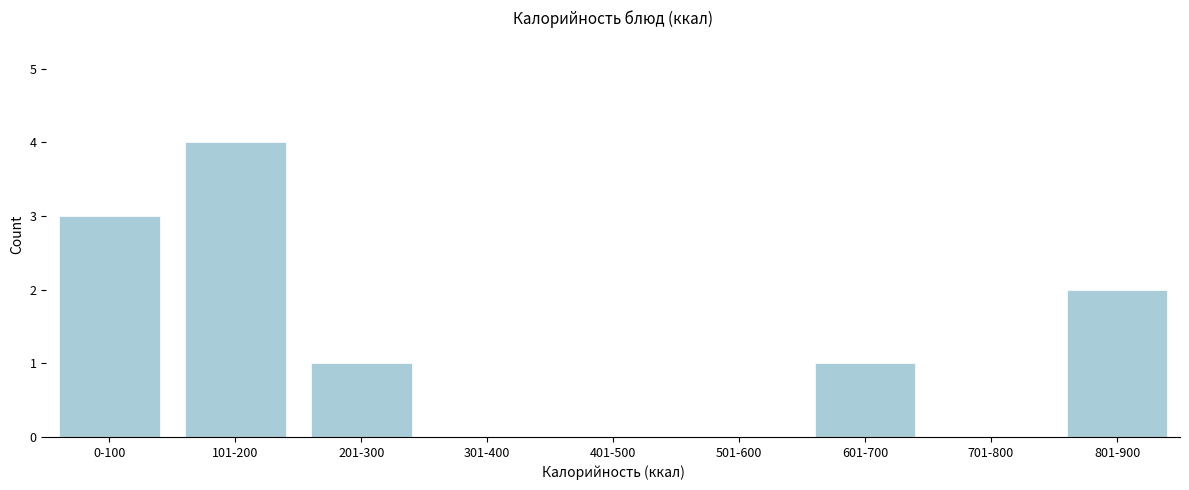

Reading left to right, extract all data points from this chart.

0-100=3	101-200=4	201-300=1	301-400=0	401-500=0	501-600=0	601-700=1	701-800=0	801-900=2